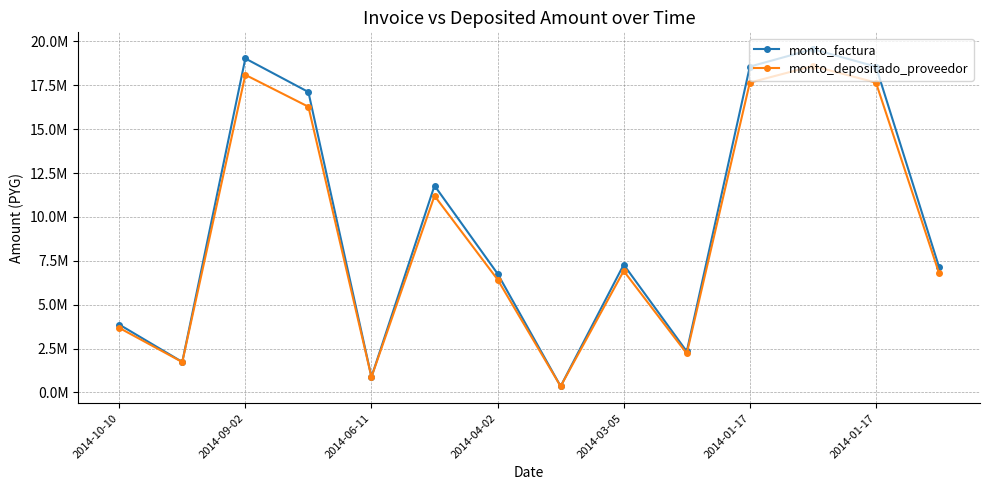

What are all the series names shown in the legend?

monto_factura, monto_depositado_proveedor